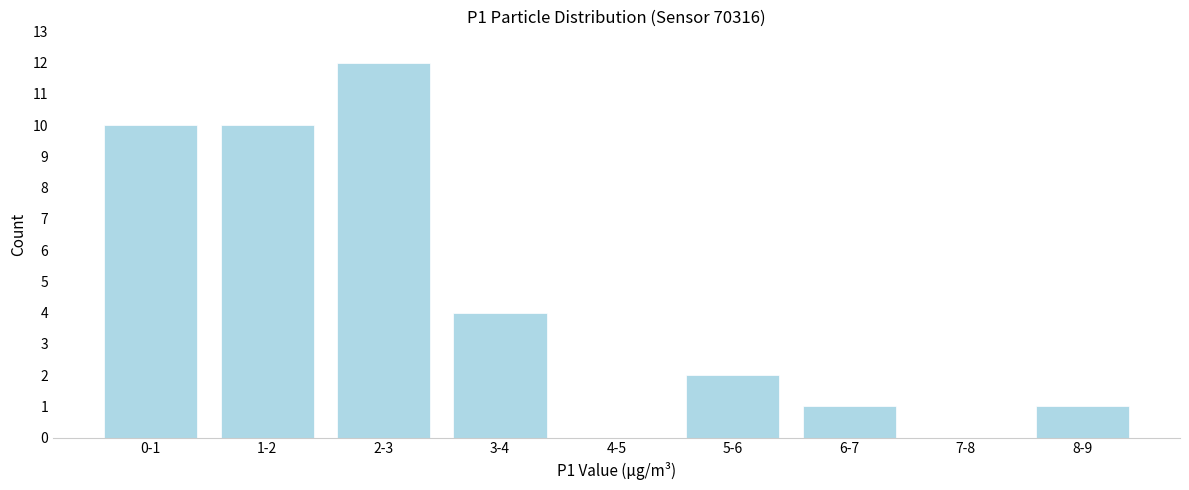

Reading left to right, list all the values displayed in this chart.

0-1=10	1-2=10	2-3=12	3-4=4	4-5=0	5-6=2	6-7=1	7-8=0	8-9=1